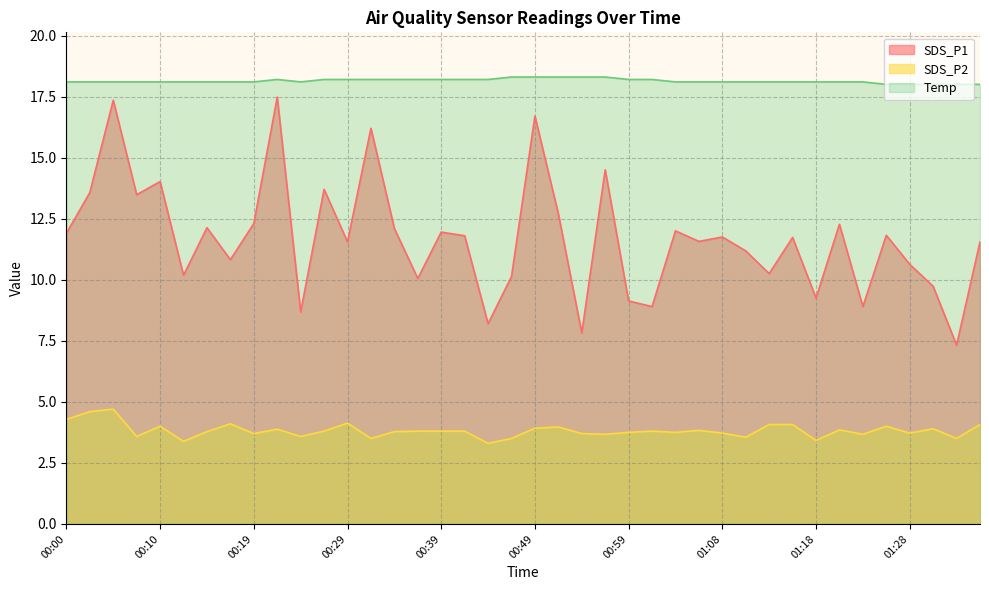

How many interior local valleys does the SDS_P1 series have?

14